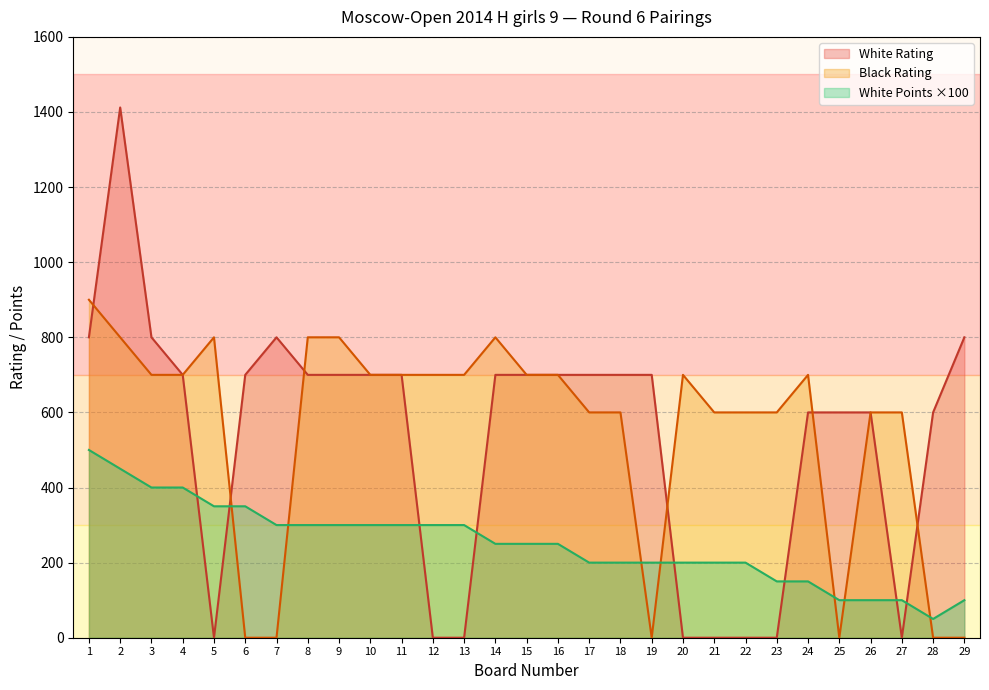

In White Rating, how many points are higher than both neighbors (excluding endpoints)?

2